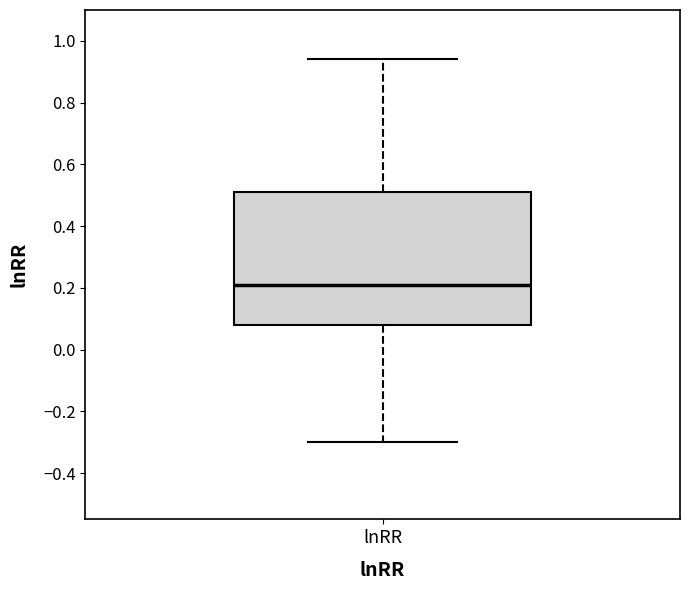

Transcribe this box plot: give where the median line is, the range the box spans, and where the two whiskers end, as read against the y-axis. The values are not printed on the chart, so give them approximately, as read against the axis.

median 0.22, box 0.08 to 0.52, whiskers -0.30 to 0.94